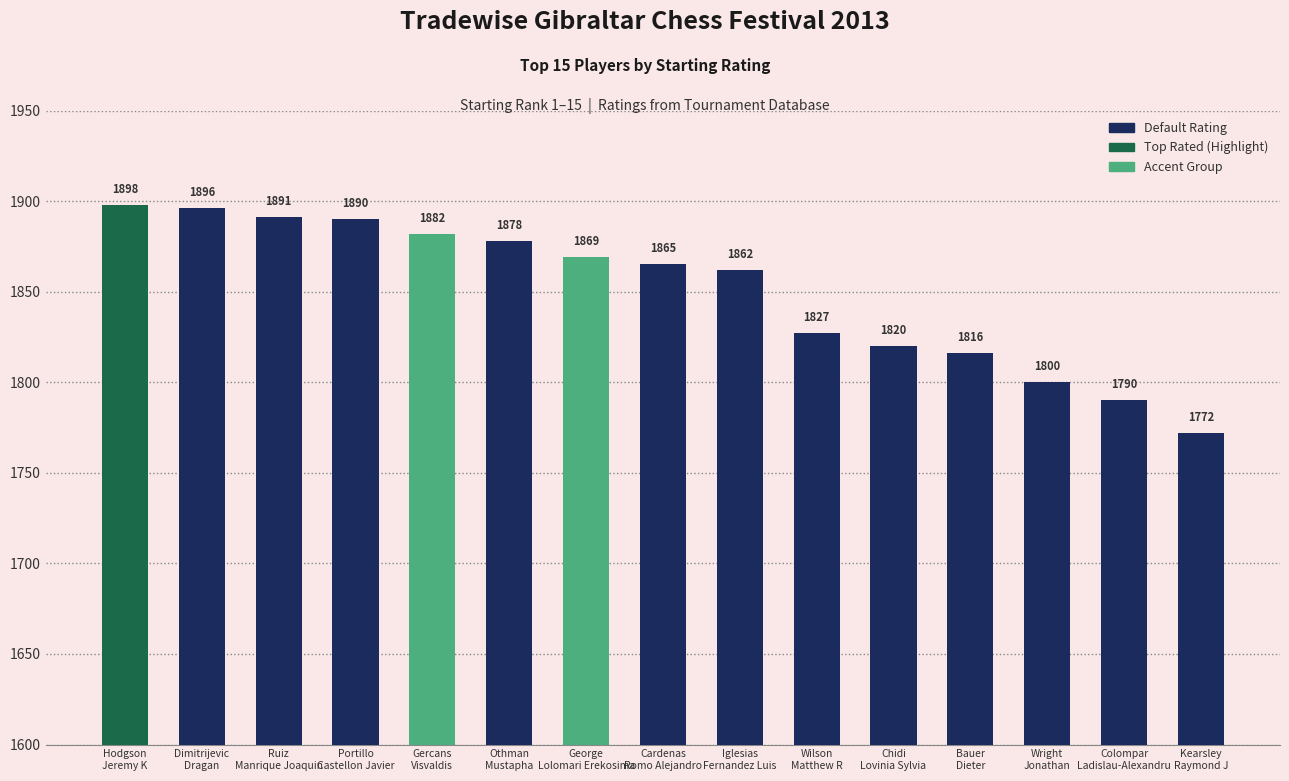

At which category does the chart reach its peak across all series?

Hodgson
Jeremy K